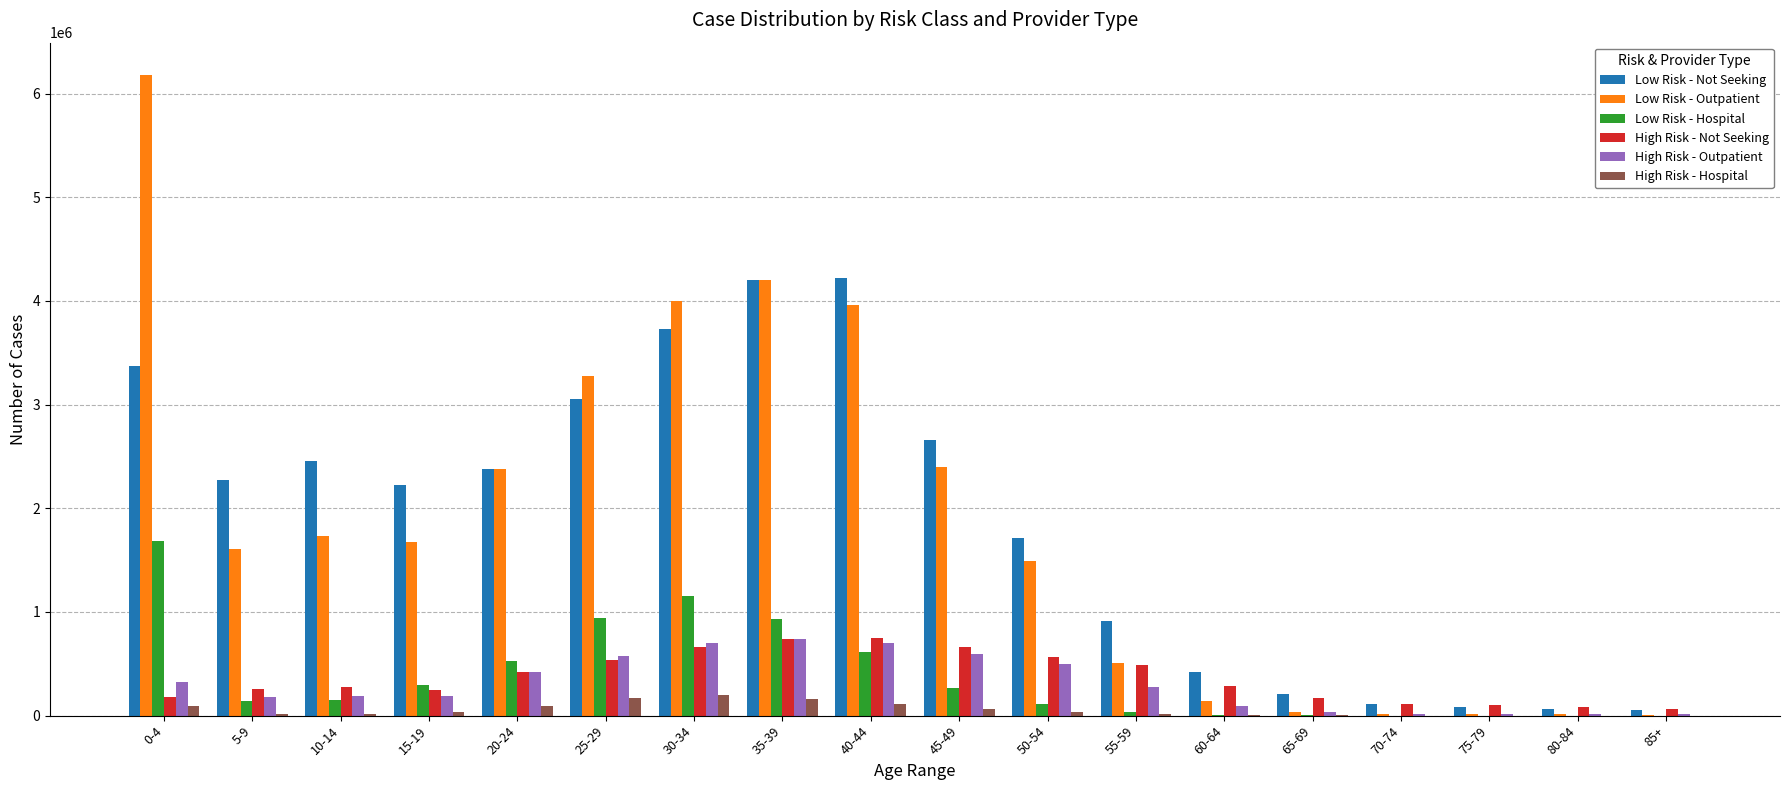

What are all the series names shown in the legend?

Low Risk - Not Seeking, Low Risk - Outpatient, Low Risk - Hospital, High Risk - Not Seeking, High Risk - Outpatient, High Risk - Hospital